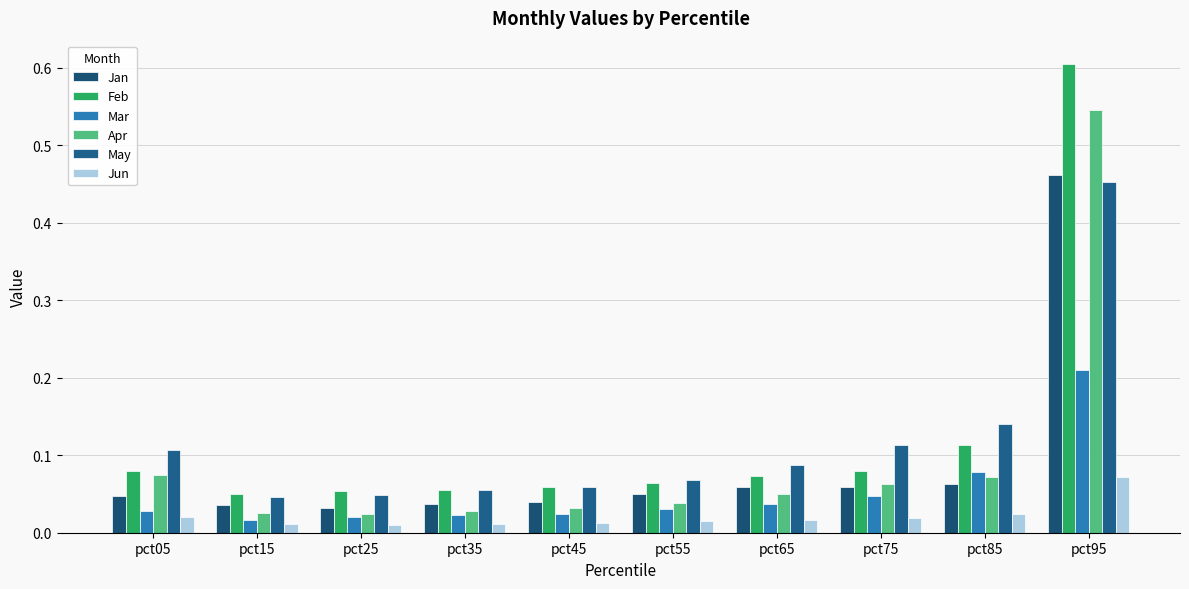

At which category does the chart reach its minimum across all series?

pct25